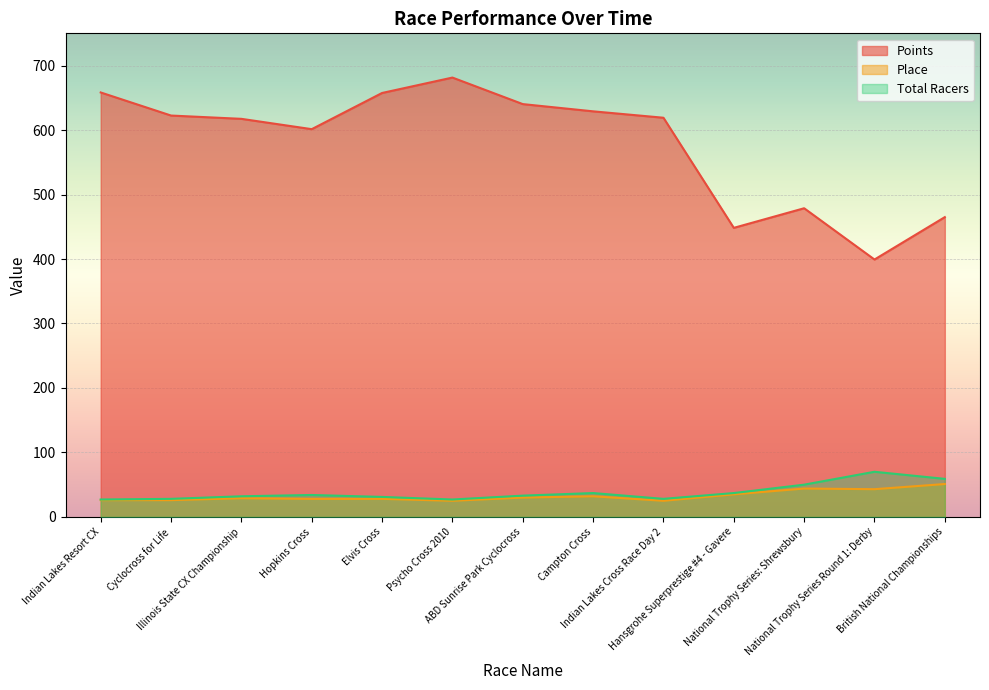

The value of Total Racers at Campton Cross is 37.0. True or false?

True